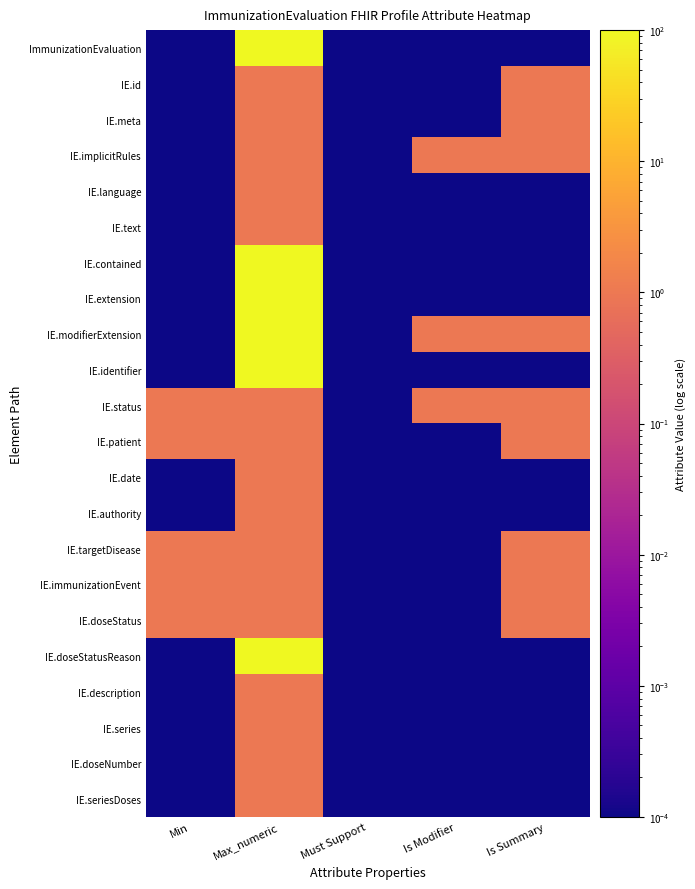

At which category is the sum across all series the highest?

Max_numeric